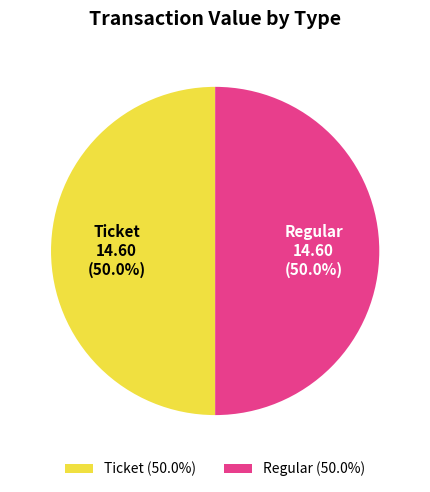

How much of the chart is everything except Ticket?

50.0%